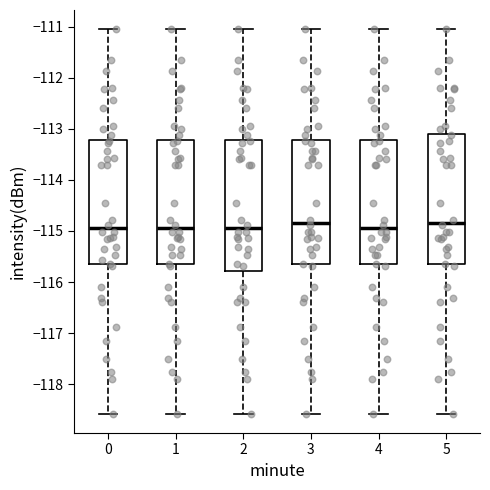

Where is the upper edge of the box at x = 0 on the y-axis? The values are not printed on the chart, so give them approximately, as read against the axis.

-113.2